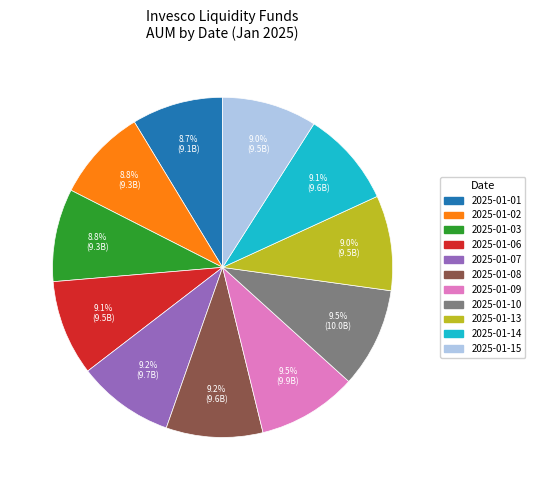

Which has a higher value, 2025-01-03 or 2025-01-09?

2025-01-09